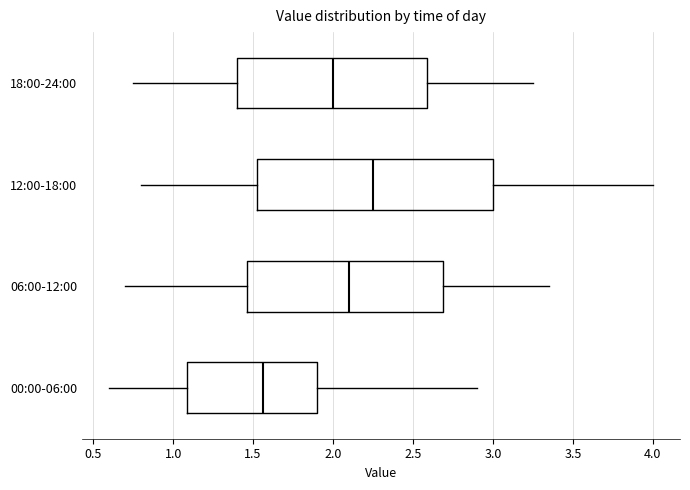

Reading bottom to top, read every box against the x-axis: the position of its median line, the range the box covers, and the ends of its whiskers. The values are not printed on the chart, so give them approximately, as read against the axis.

00:00-06:00: median 1.55, box 1.10 to 1.90, whiskers 0.60 to 2.90
06:00-12:00: median 2.10, box 1.45 to 2.70, whiskers 0.70 to 3.35
12:00-18:00: median 2.25, box 1.55 to 3.00, whiskers 0.80 to 4.00
18:00-24:00: median 2.00, box 1.40 to 2.60, whiskers 0.75 to 3.25